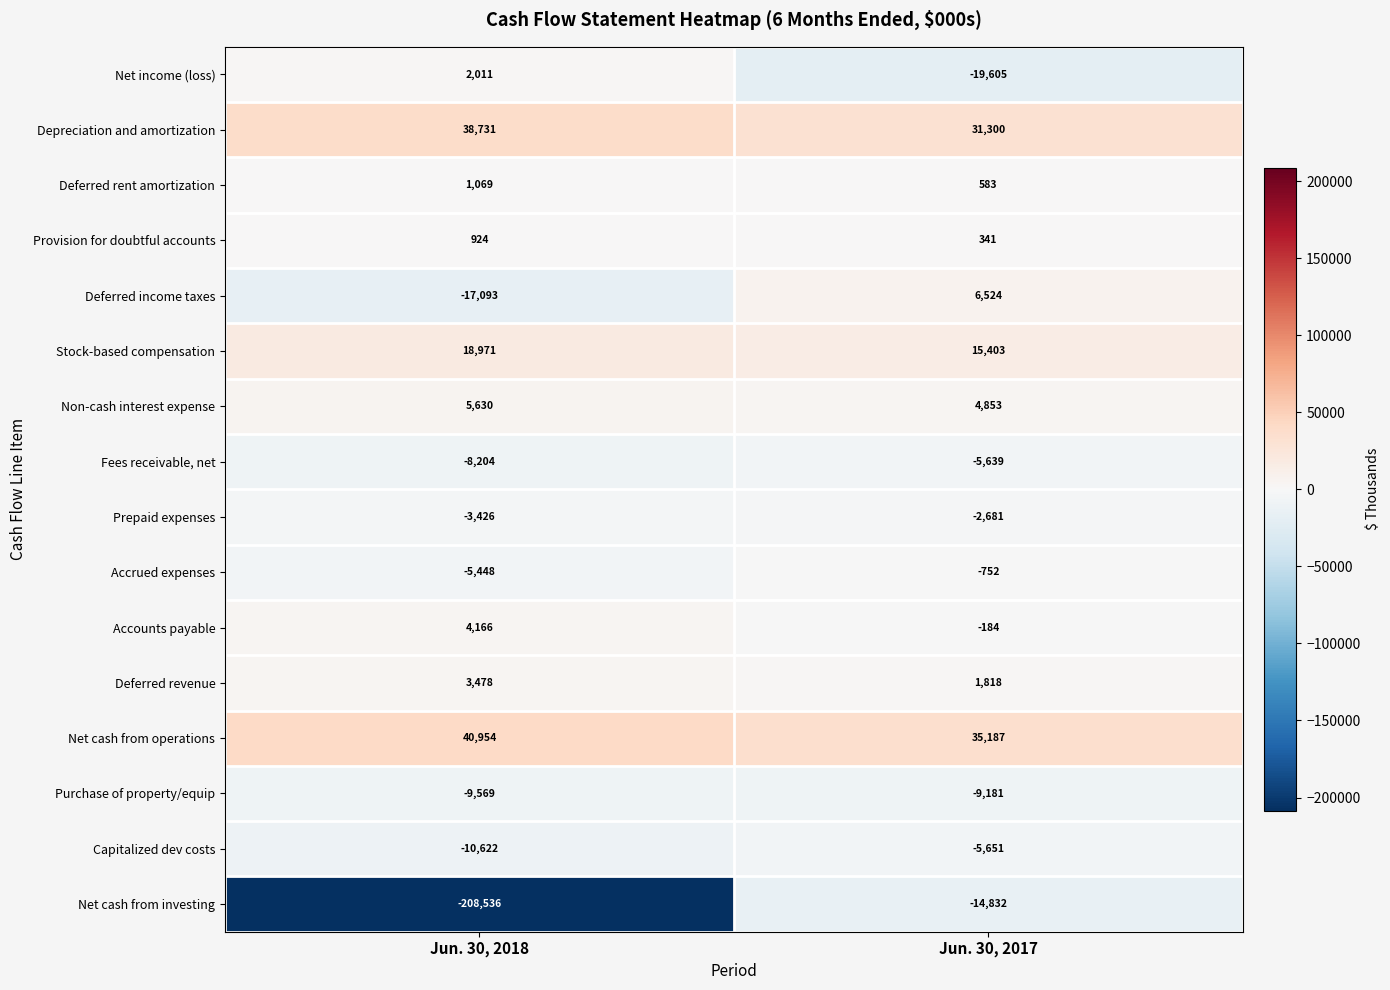

The value of Purchase of property/equip at Jun. 30, 2017 is -9181. True or false?

True